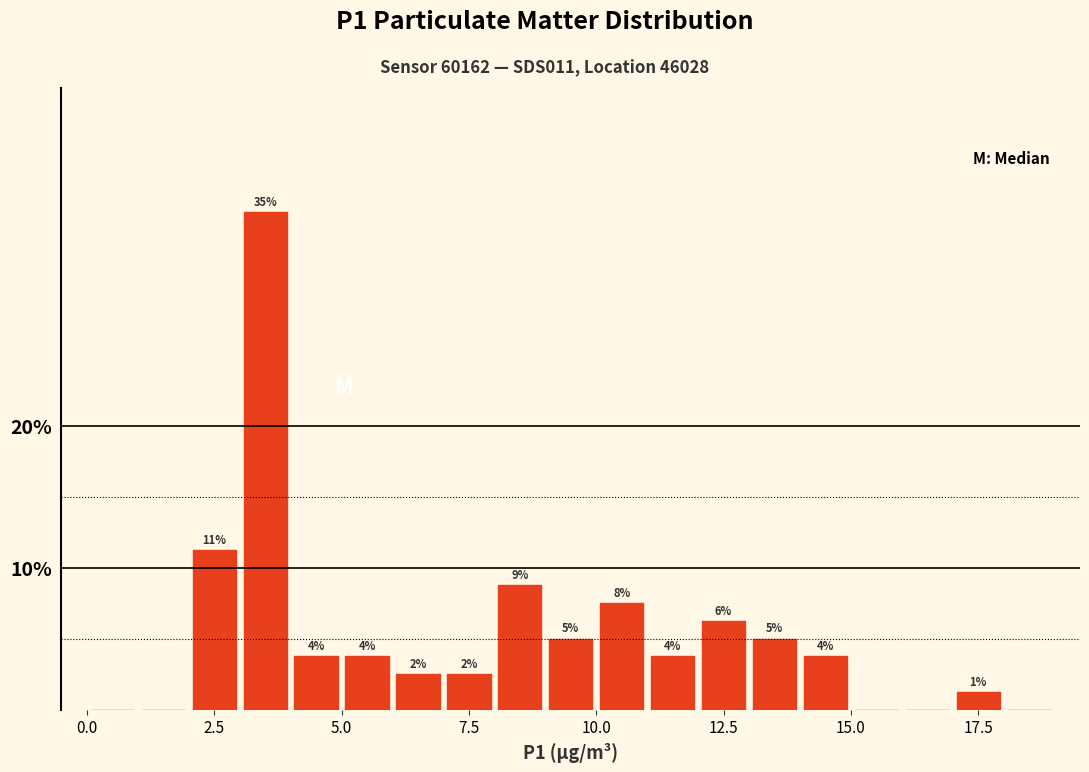

Read against the x-axis, roughly where is the centre of the tallest bar?

3.5